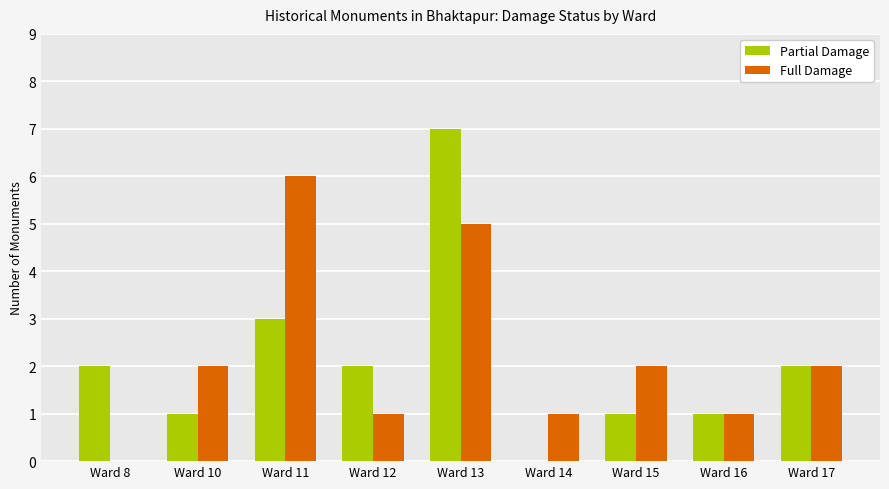

Is it true that Full Damage equals 8 at Ward 11?

False